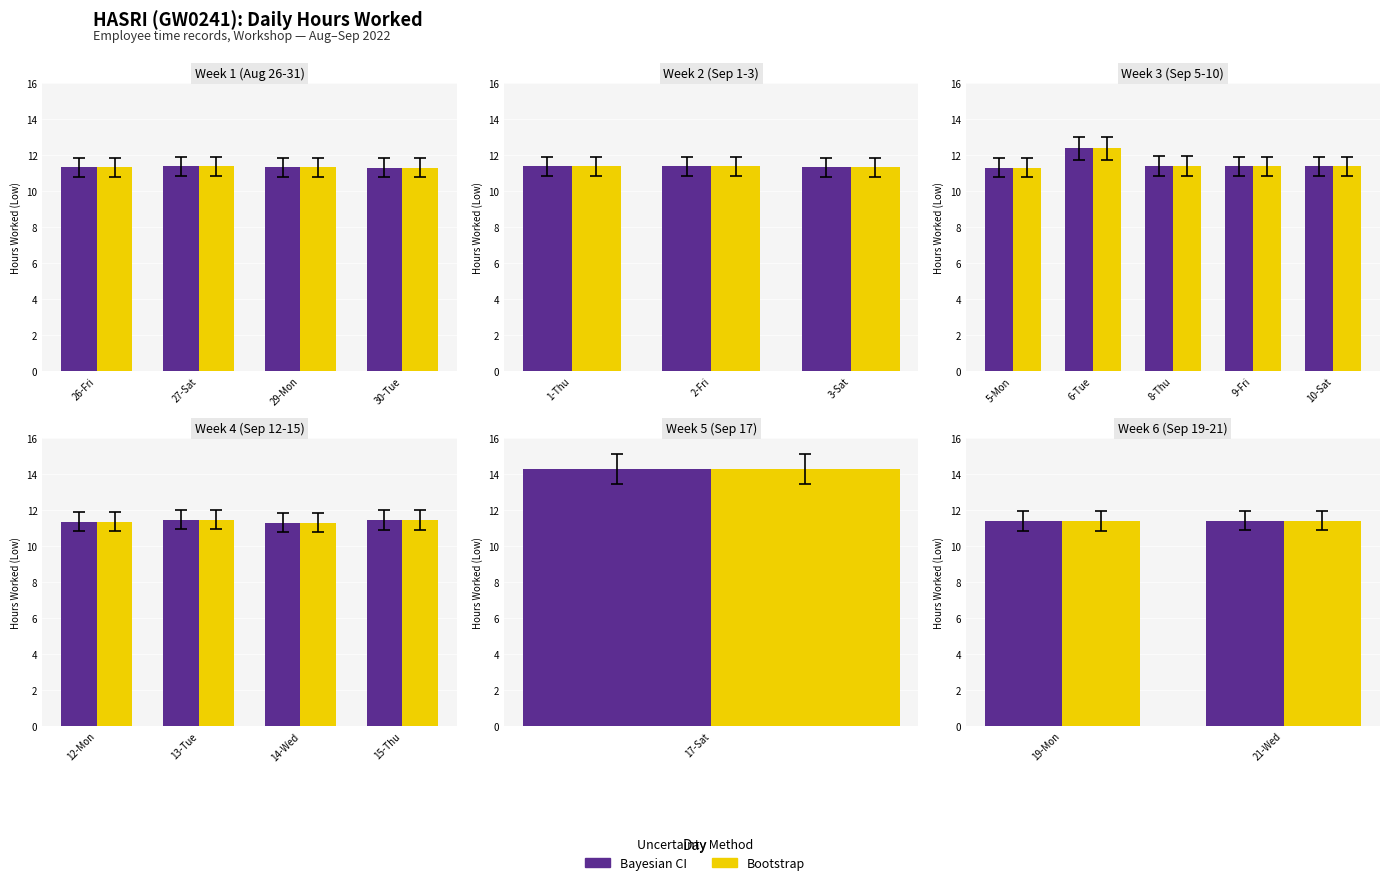

List the series in order of their peak value, lowest first.

Bayesian CI, Bootstrap